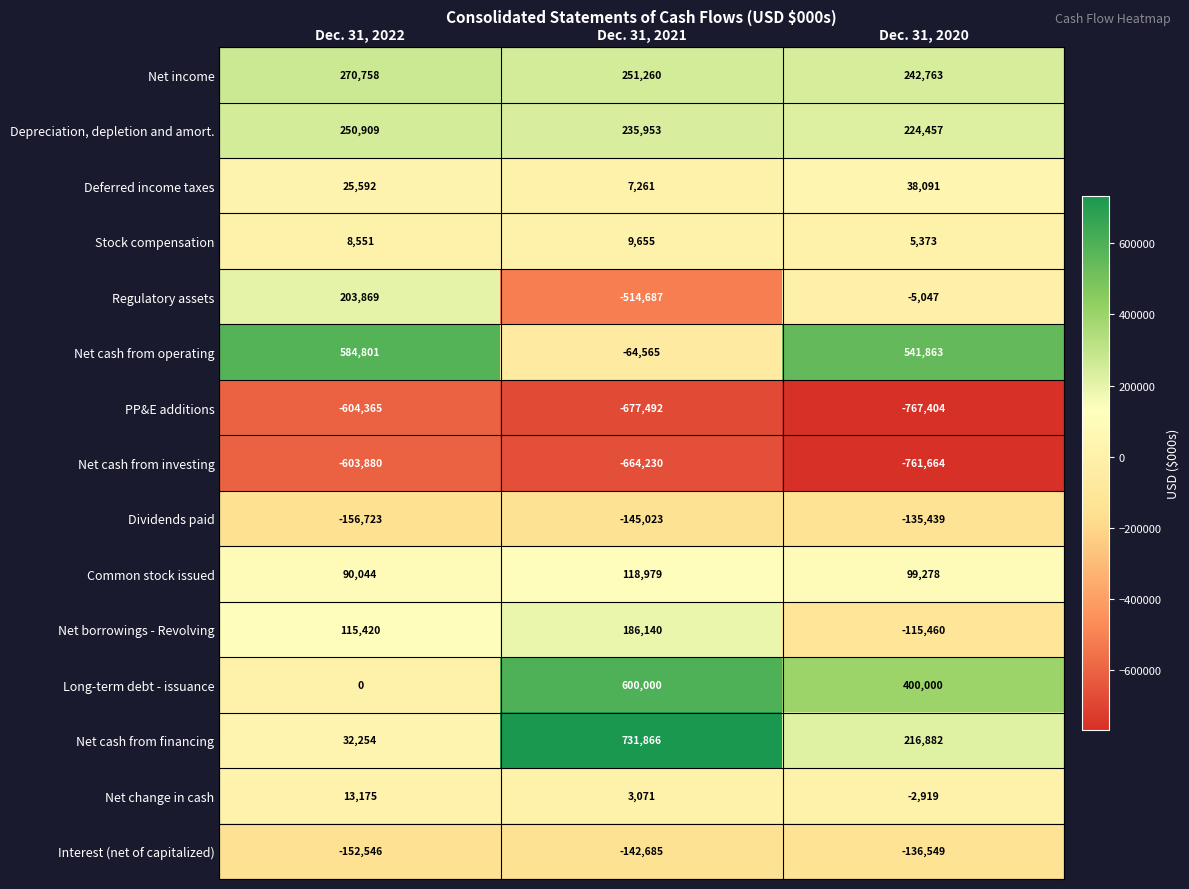

Which series has the largest total across all categories?

Net cash from operating